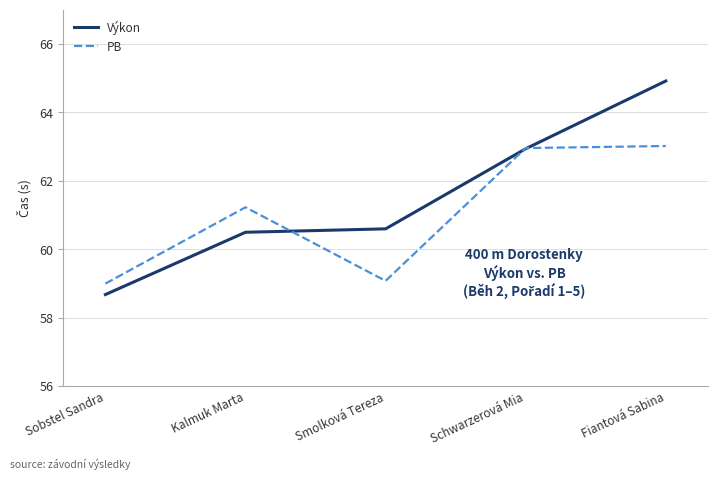

What position from the left is Kalmuk Marta?

2